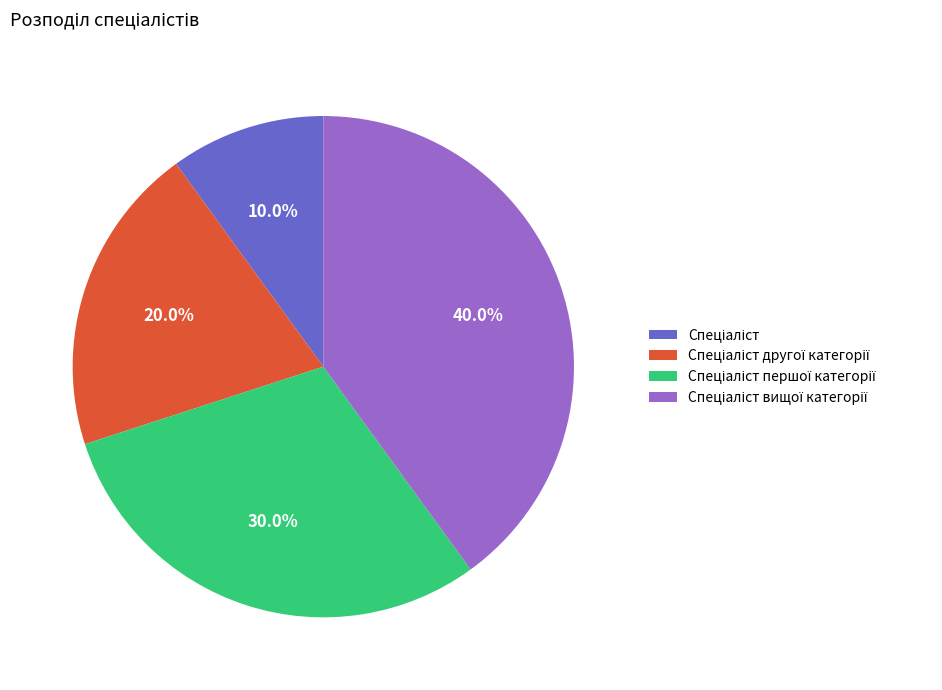

Is there any slice that represents more than half of the pie?

No